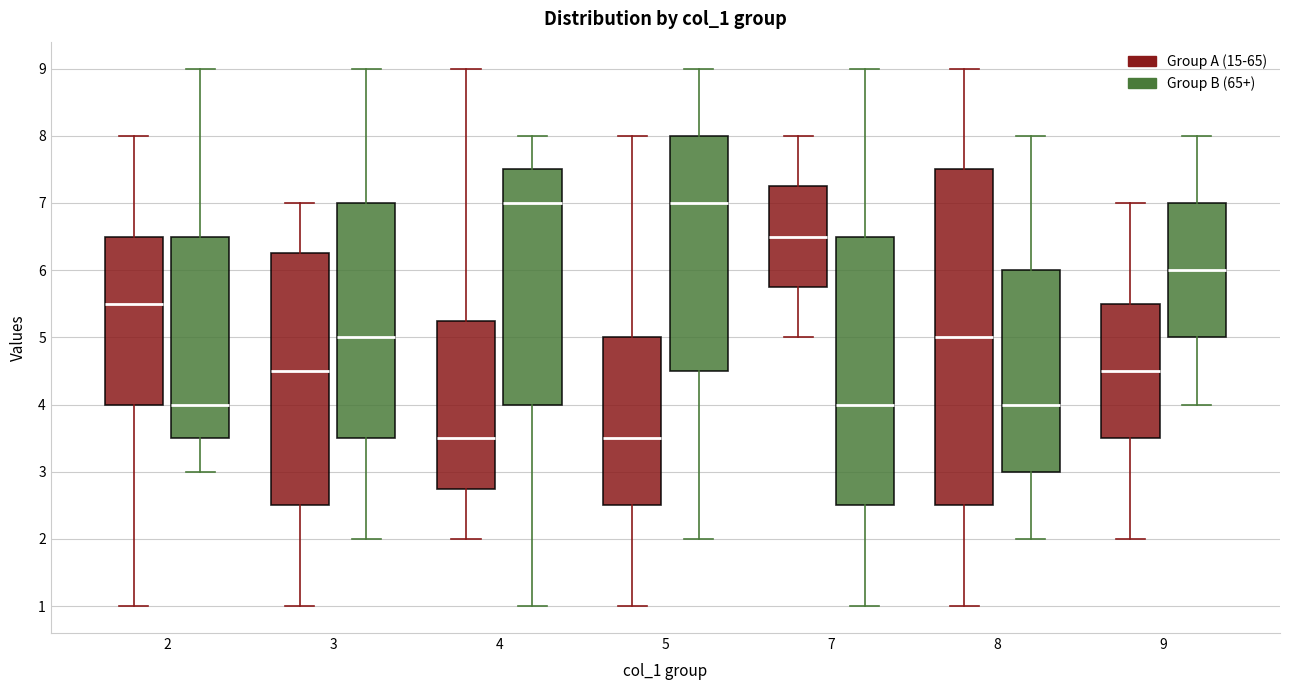

Reading left to right, read every box against the y-axis: the position of its median line, the range the box covers, and the ends of its whiskers. The values are not printed on the chart, so give them approximately, as read against the axis.

2 (Group A (15-65)): median 5.5, box 4.0 to 6.5, whiskers 1.0 to 8.0
2 (Group B (65+)): median 4.0, box 3.5 to 6.5, whiskers 3.0 to 9.0
3 (Group A (15-65)): median 4.5, box 2.5 to 6.3, whiskers 1.0 to 7.0
3 (Group B (65+)): median 5.0, box 3.5 to 7.0, whiskers 2.0 to 9.0
4 (Group A (15-65)): median 3.5, box 2.8 to 5.3, whiskers 2.0 to 9.0
4 (Group B (65+)): median 7.0, box 4.0 to 7.5, whiskers 1.0 to 8.0
5 (Group A (15-65)): median 3.5, box 2.5 to 5.0, whiskers 1.0 to 8.0
5 (Group B (65+)): median 7.0, box 4.5 to 8.0, whiskers 2.0 to 9.0
7 (Group A (15-65)): median 6.5, box 5.8 to 7.3, whiskers 5.0 to 8.0
7 (Group B (65+)): median 4.0, box 2.5 to 6.5, whiskers 1.0 to 9.0
8 (Group A (15-65)): median 5.0, box 2.5 to 7.5, whiskers 1.0 to 9.0
8 (Group B (65+)): median 4.0, box 3.0 to 6.0, whiskers 2.0 to 8.0
9 (Group A (15-65)): median 4.5, box 3.5 to 5.5, whiskers 2.0 to 7.0
9 (Group B (65+)): median 6.0, box 5.0 to 7.0, whiskers 4.0 to 8.0